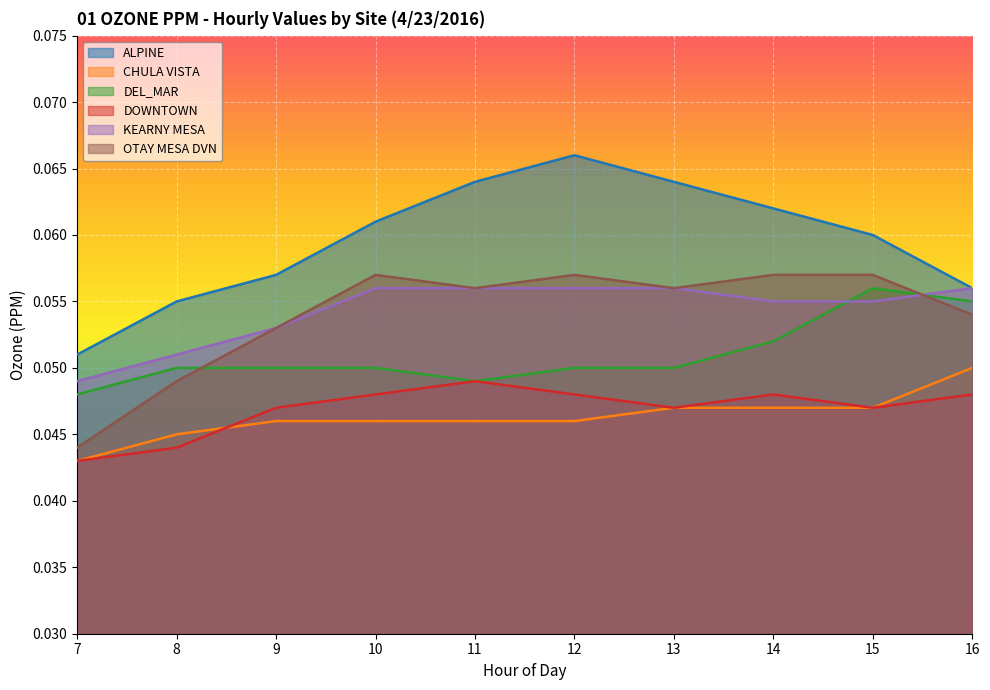

The value of DOWNTOWN at 16 is 0.1. True or false?

False